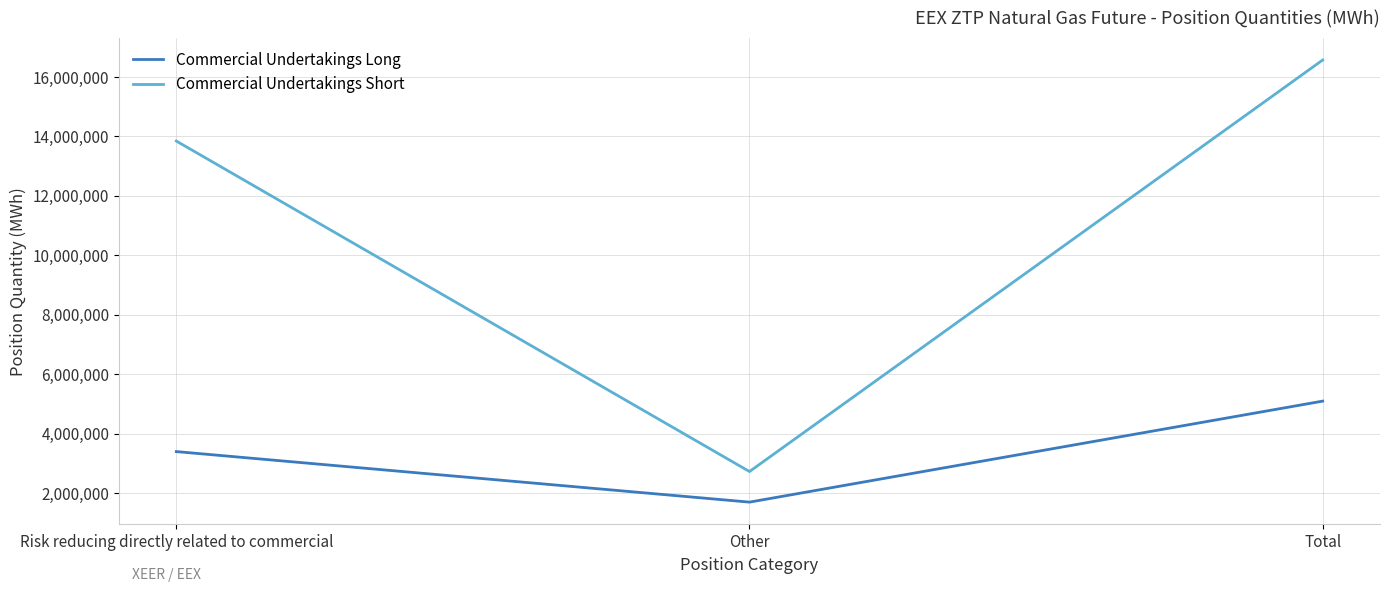

How many series are shown in this chart?

2